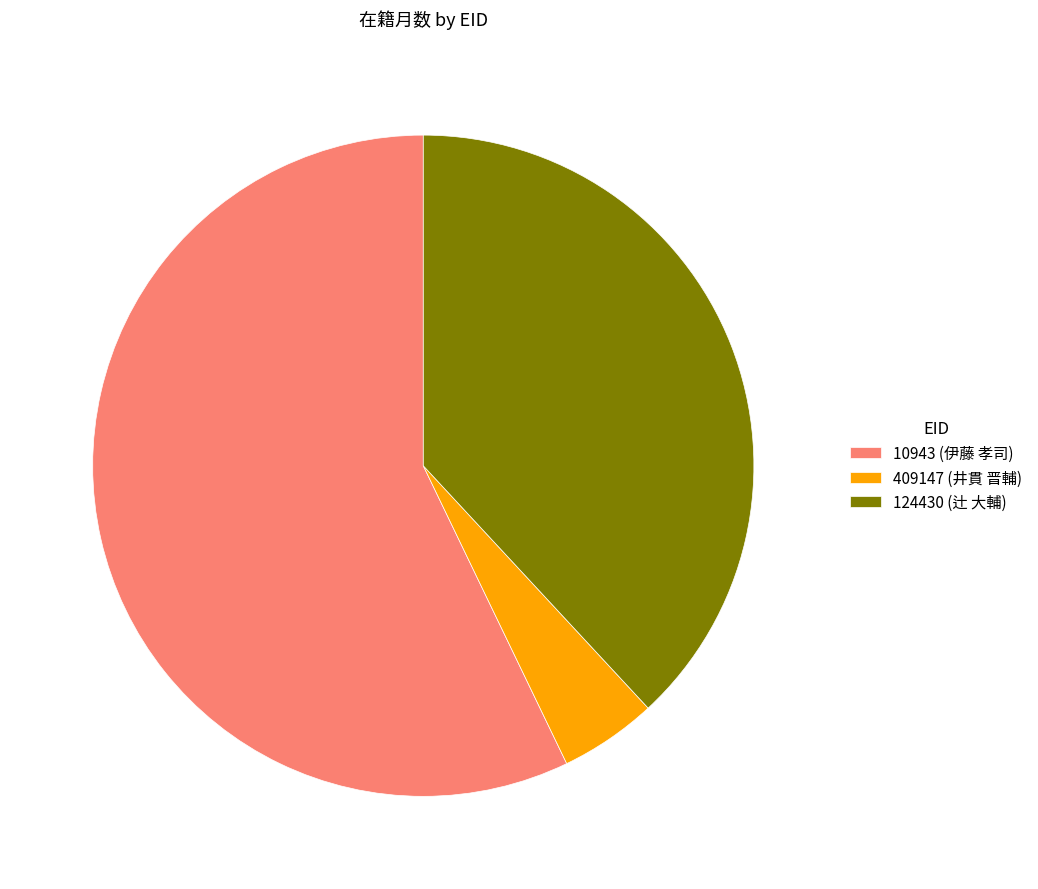

True or false: 409147 (井貫 晋輔) accounts for 5% of the total.

True